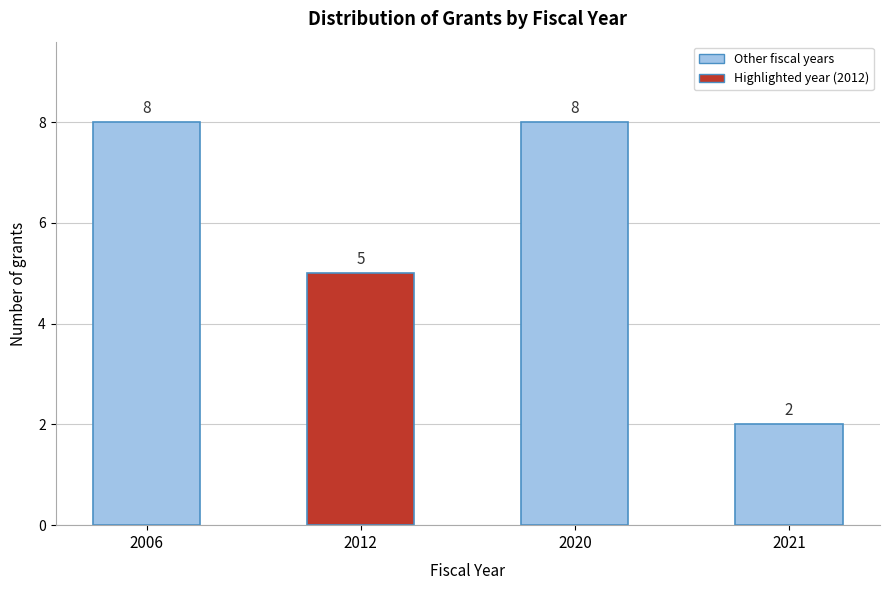

Reading left to right, list all the values displayed in this chart.

2006=8	2012=5	2020=8	2021=2